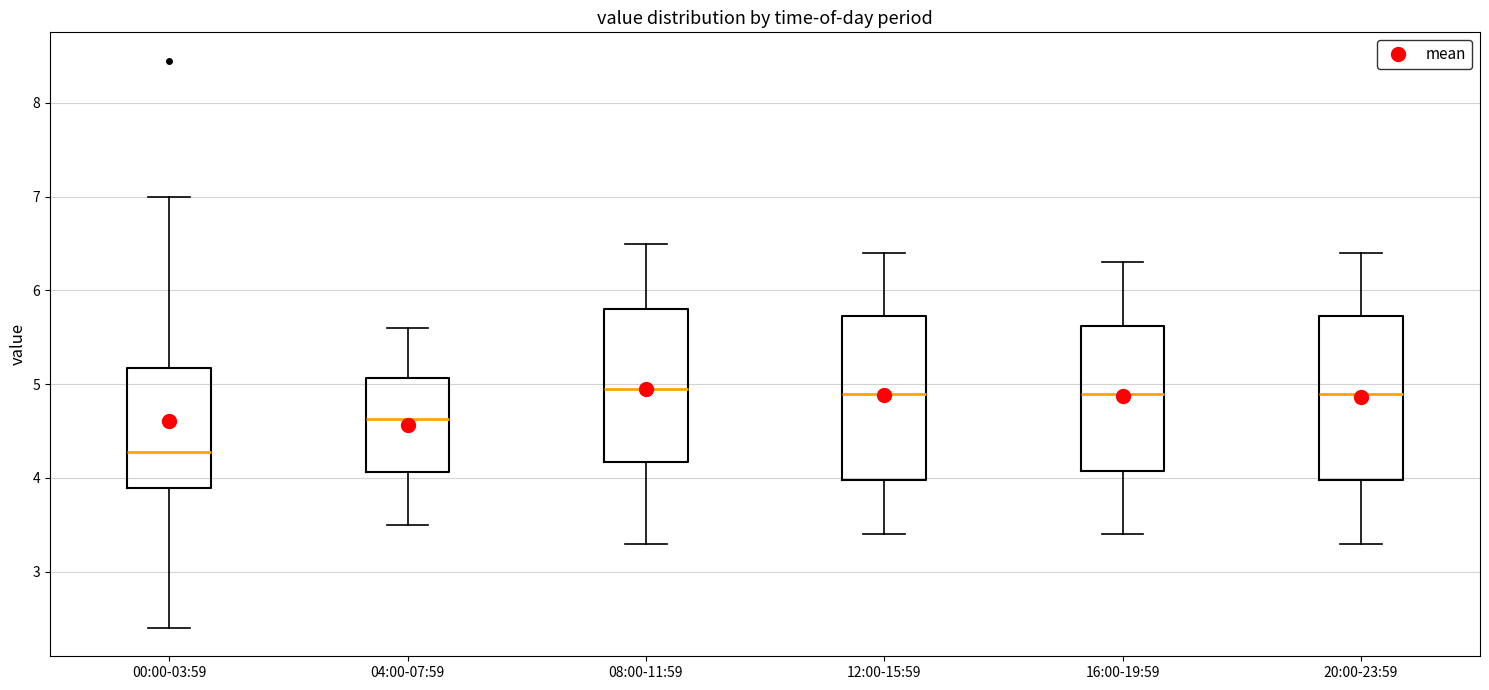

Which box has the lowest median line?

00:00-03:59